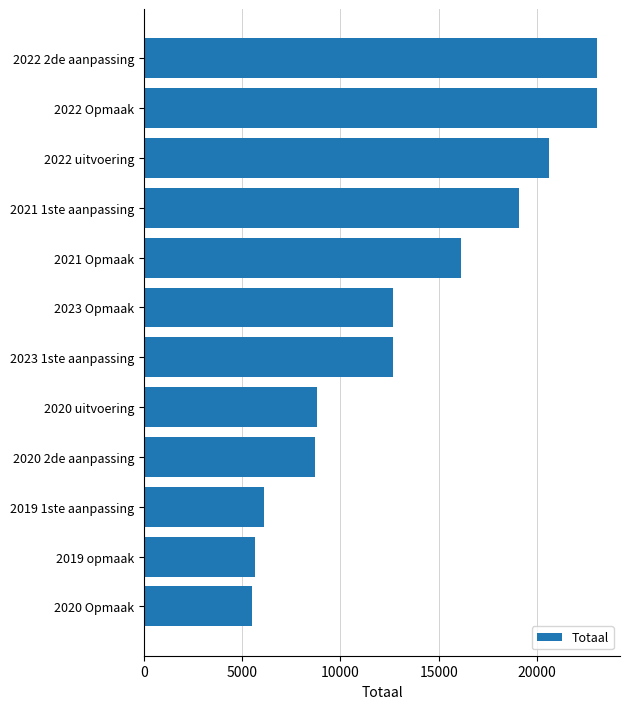

What is the average value?

13506